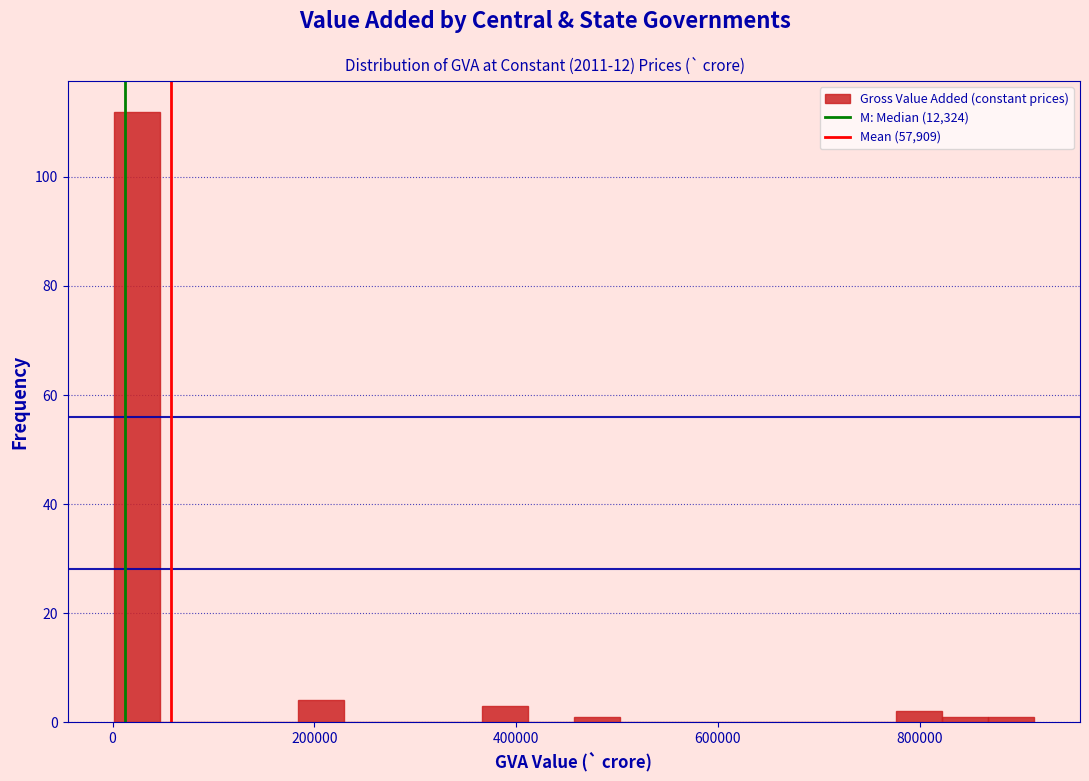

Read against the x-axis, roughly where is the centre of the tallest bar?

20000